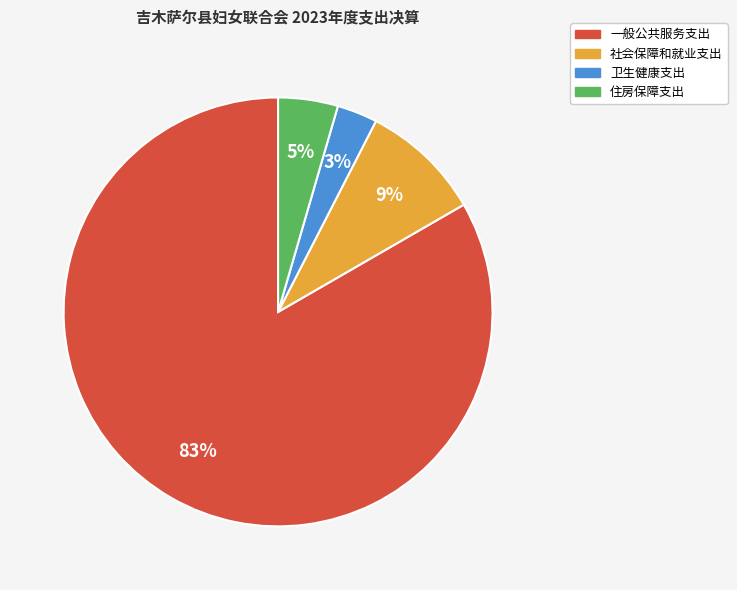

Count the number of slices in the pie.

4